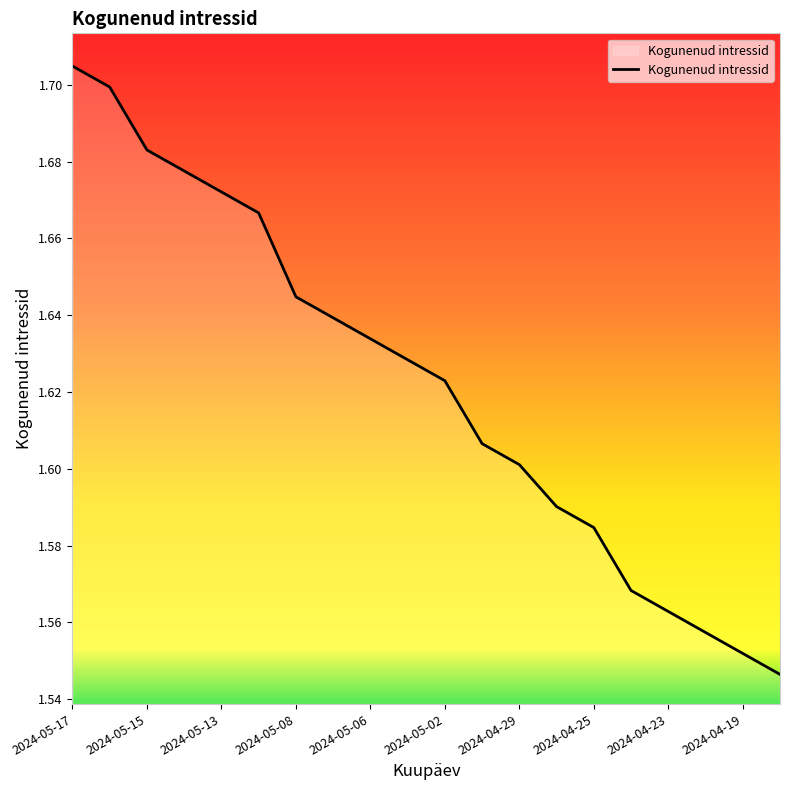

What is the sum of all values?

32.4